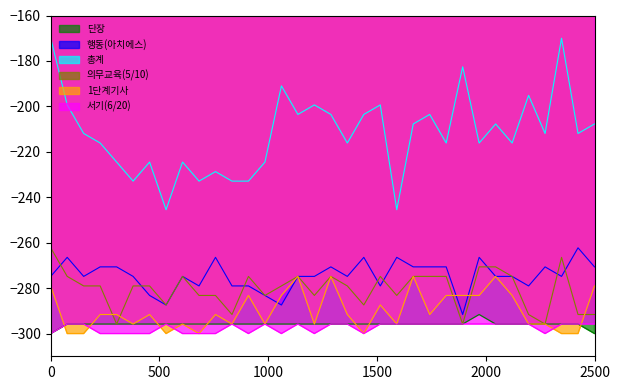

True or false: 서기(6/20) and 의무교육(5/10) intersect in this chart.

False